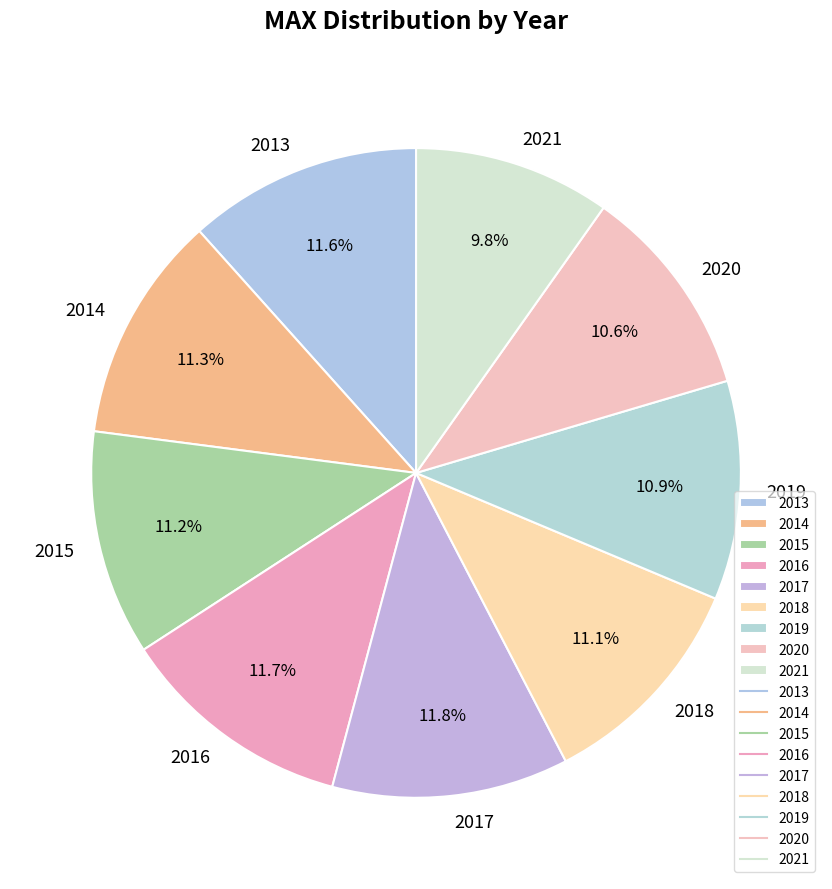

To the nearest percent, what is the difference between the 2015 and 2020 slice percentages?

1%